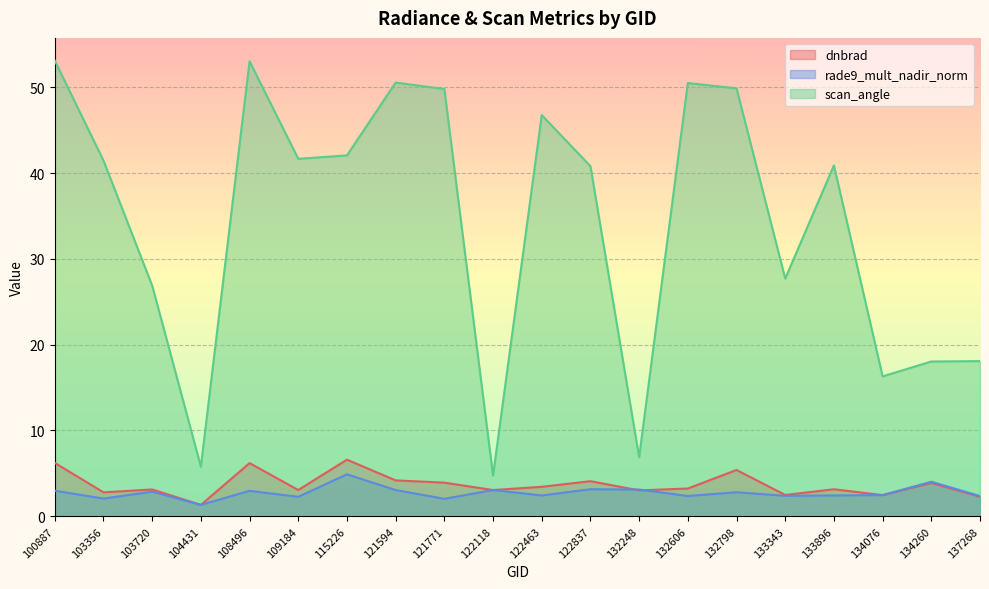

Reading right to left, what are all the values shown in this chart?

dnbrad: 137268=2.3	134260=3.9	134076=2.5	133896=3.2	133343=2.5	132798=5.4	132606=3.2	132248=3.0	122837=4.1	122463=3.4	122118=3.1	121771=3.9	121594=4.2	115226=6.6	109184=3.1	108496=6.2	104431=1.3	103720=3.1	103356=2.8	100887=6.2
rade9_mult_nadir_norm: 137268=2.4	134260=4.0	134076=2.5	133896=2.4	133343=2.4	132798=2.8	132606=2.4	132248=3.1	122837=3.2	122463=2.4	122118=3.1	121771=2.0	121594=3.1	115226=4.9	109184=2.3	108496=3.0	104431=1.3	103720=2.9	103356=2.1	100887=3.0
scan_angle: 137268=18.1	134260=18.0	134076=16.3	133896=40.9	133343=27.7	132798=49.9	132606=50.5	132248=6.9	122837=40.8	122463=46.8	122118=4.7	121771=49.8	121594=50.5	115226=42.1	109184=41.7	108496=53.0	104431=5.8	103720=26.9	103356=41.5	100887=53.1